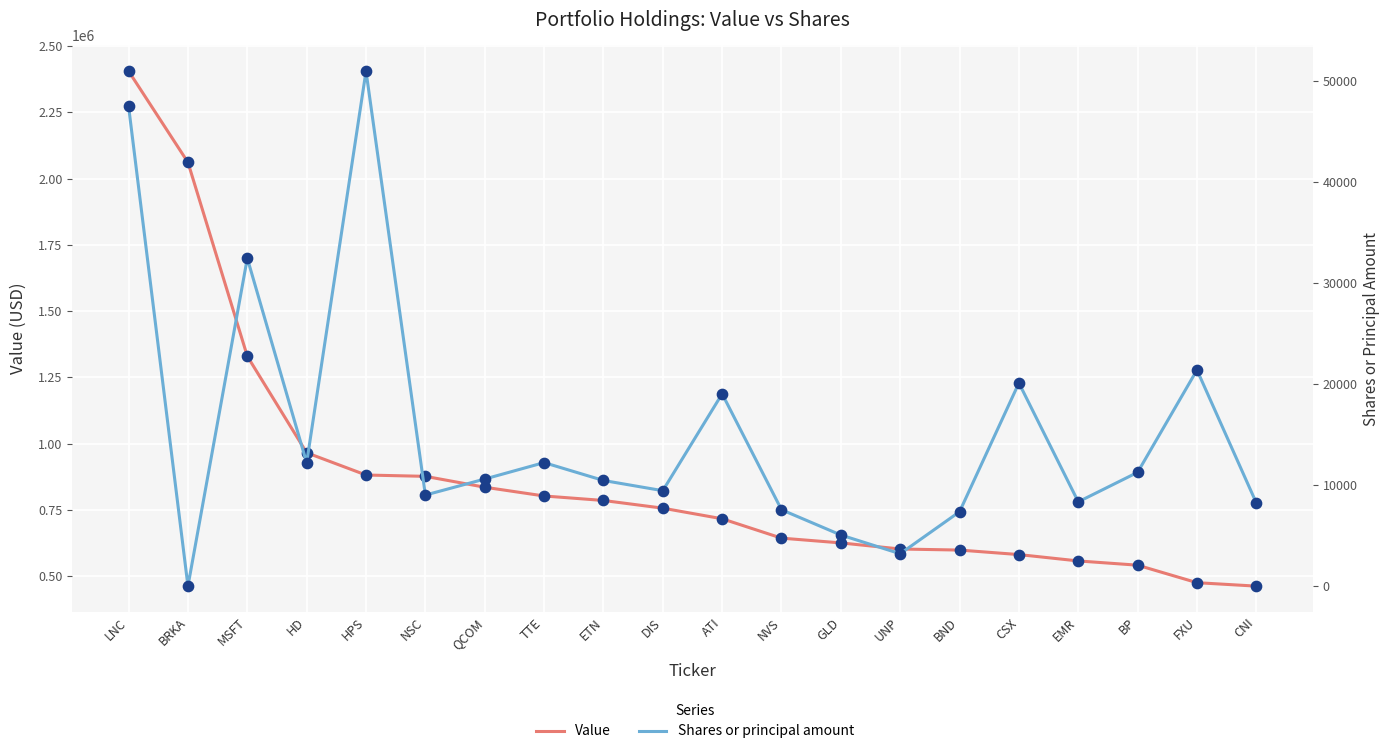

Which series has the largest Y range (max minus min)?

Value